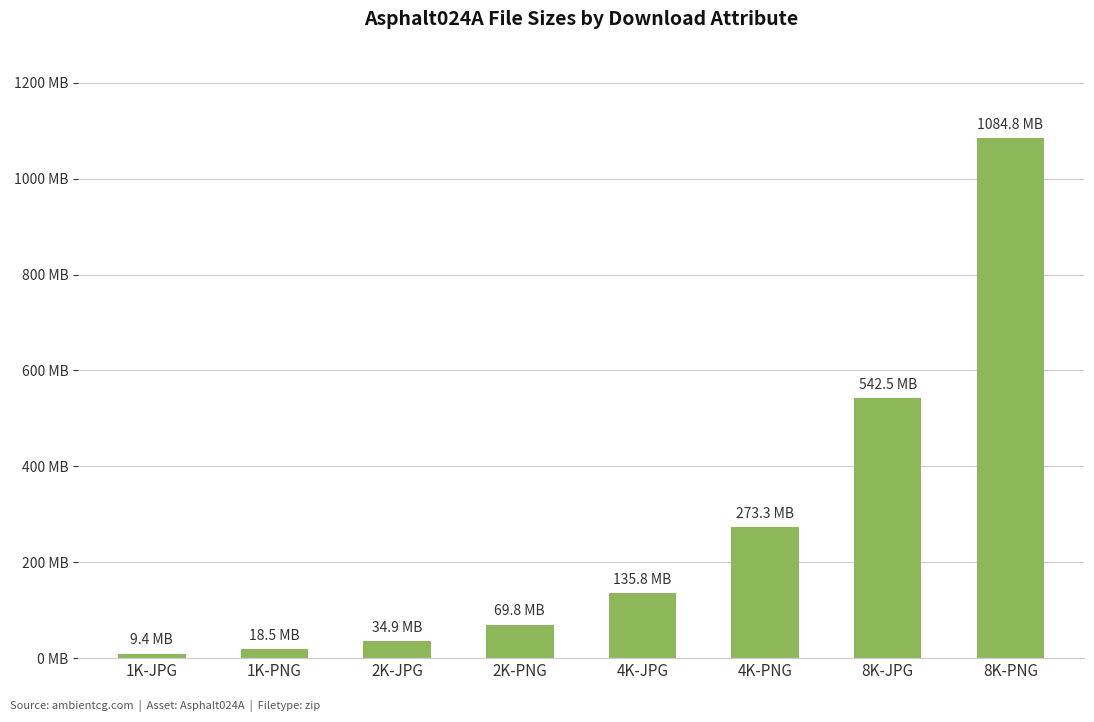

Is it true that the value at 4K-JPG is 135813369?

True